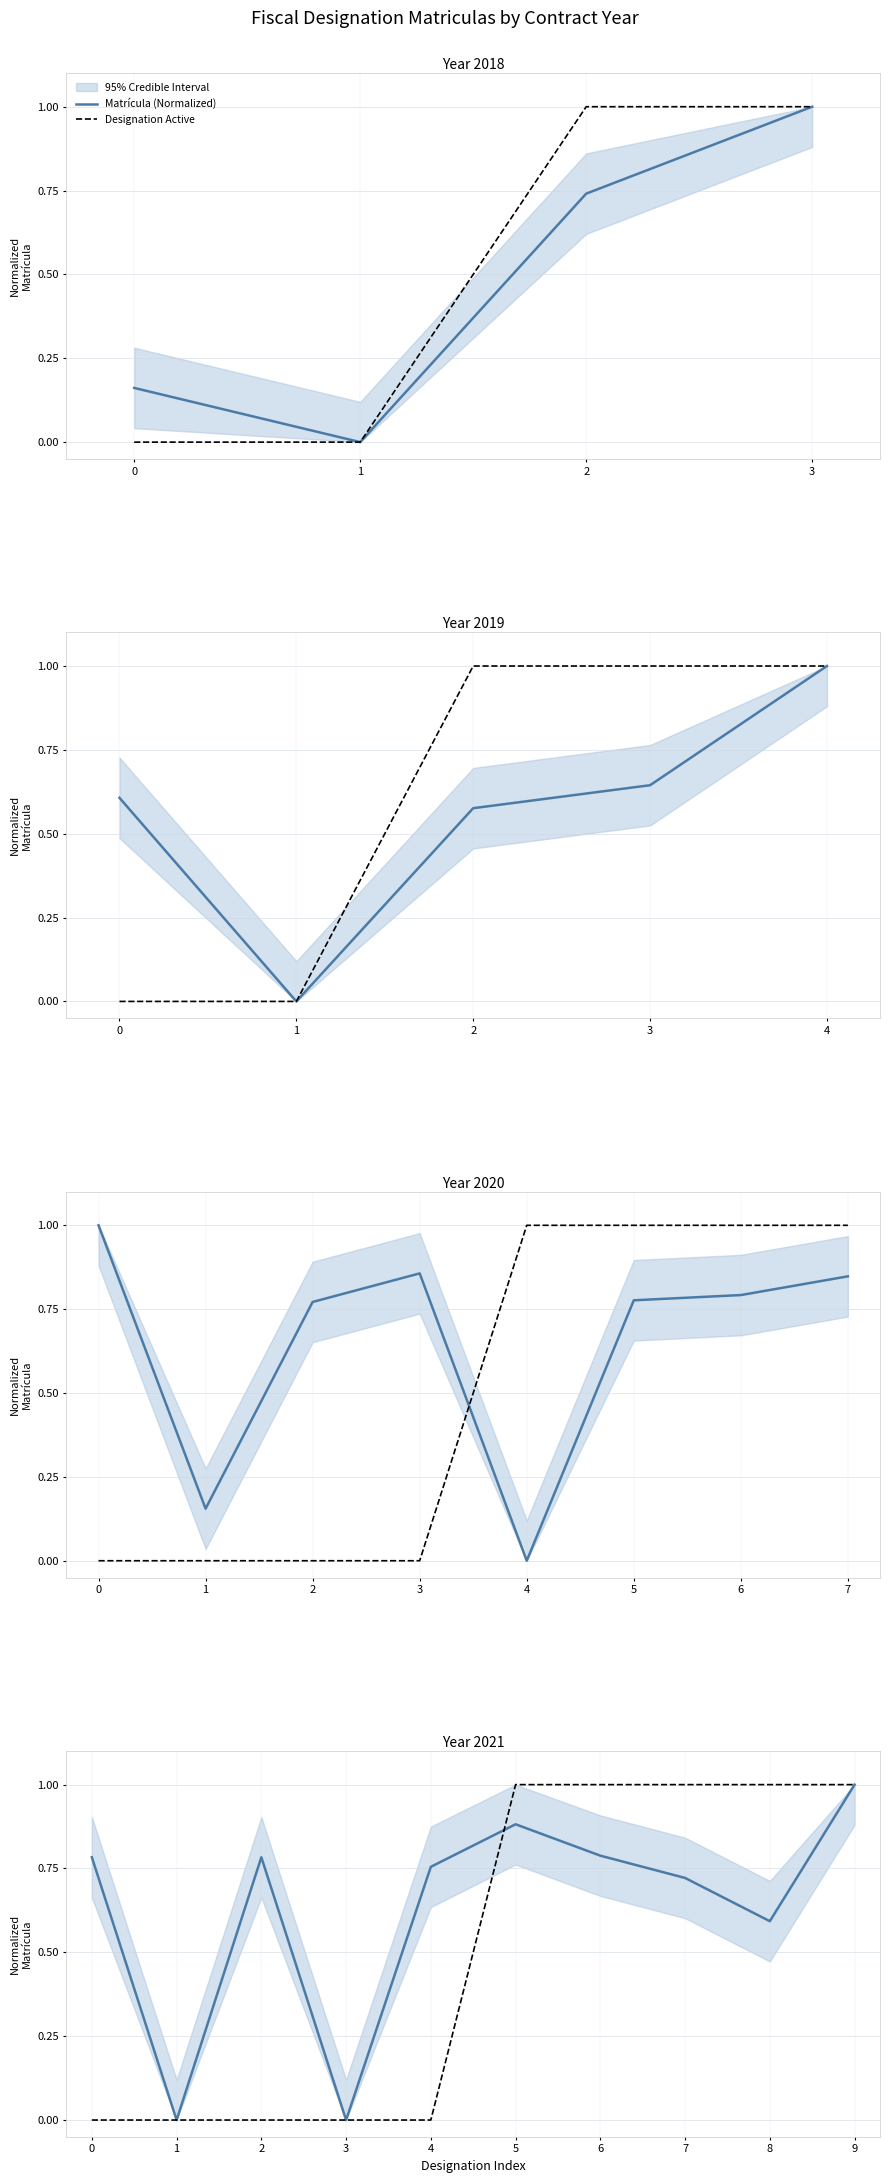

Which series ends up on top after the final intersection of Designation Active and Matrícula (Normalized)?

Designation Active